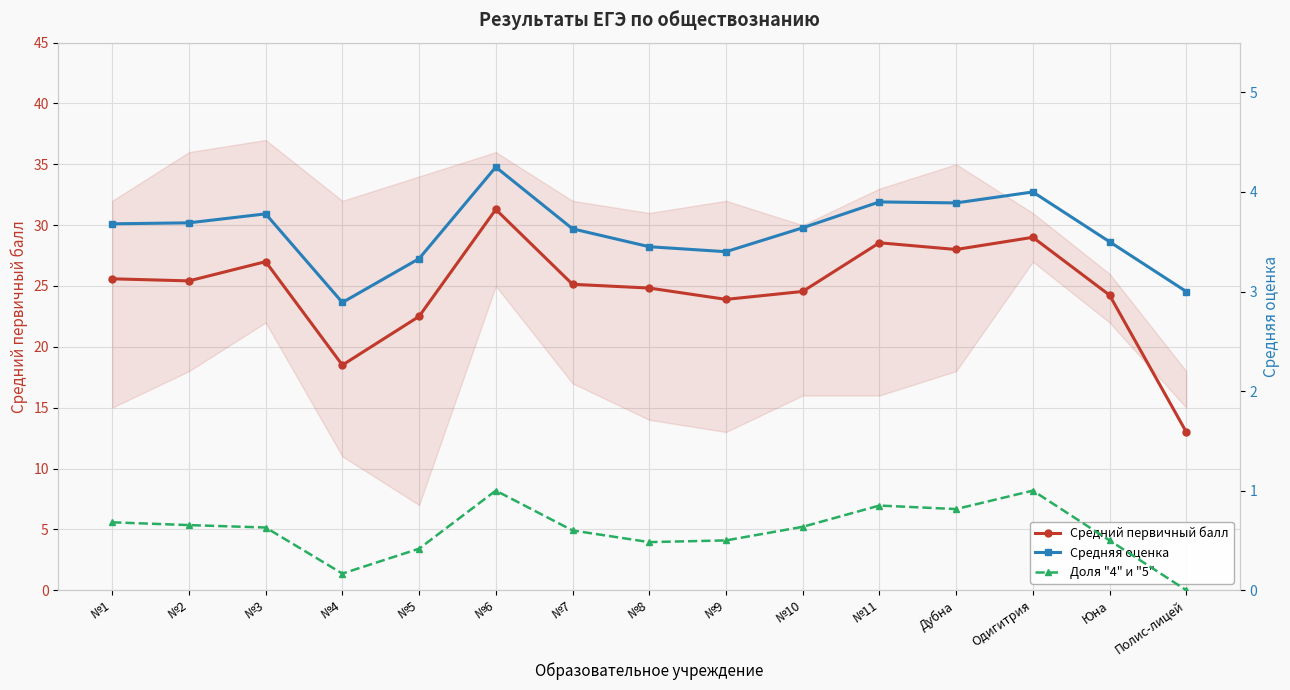

Which label corresponds to the largest value in the chart?

№6